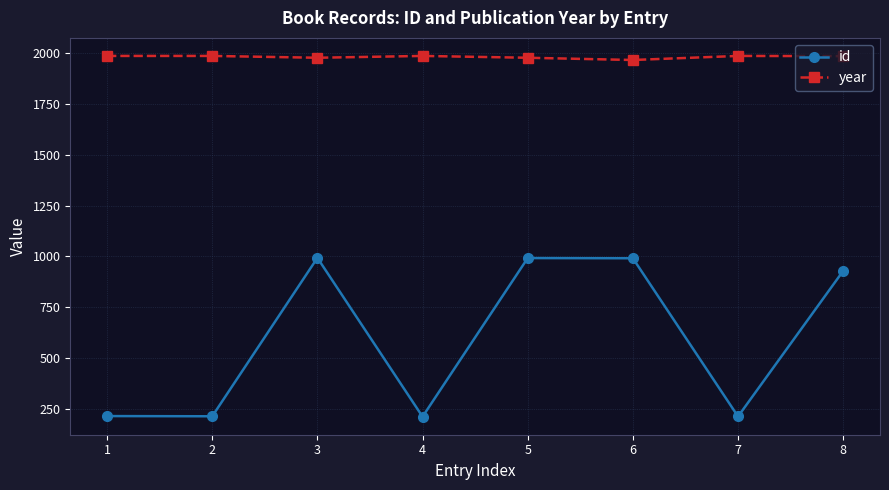

What is the greatest value displayed?

1986